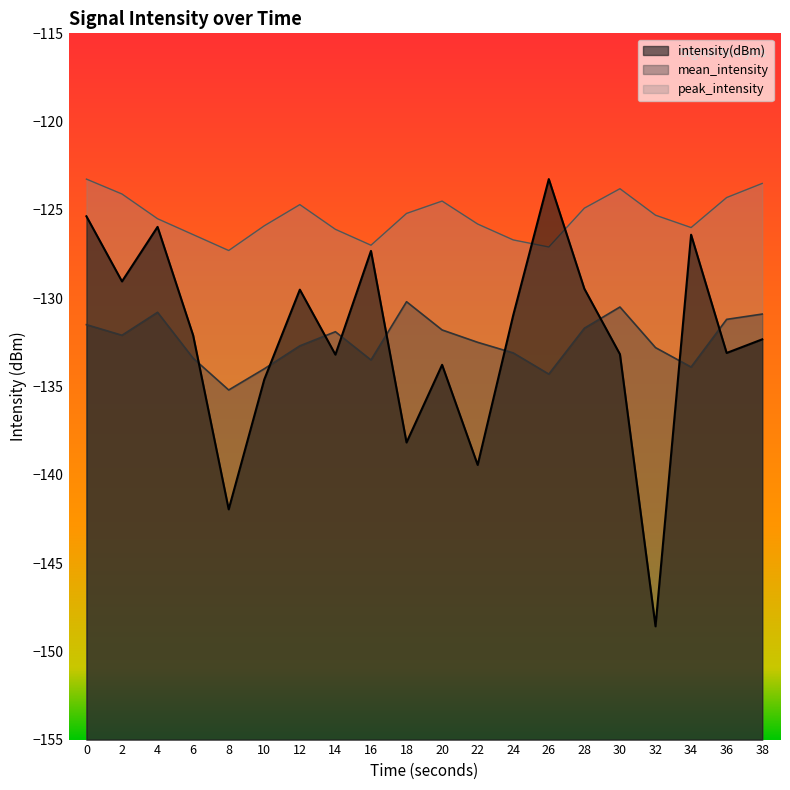

True or false: mean_intensity and peak_intensity cross at least once.

False